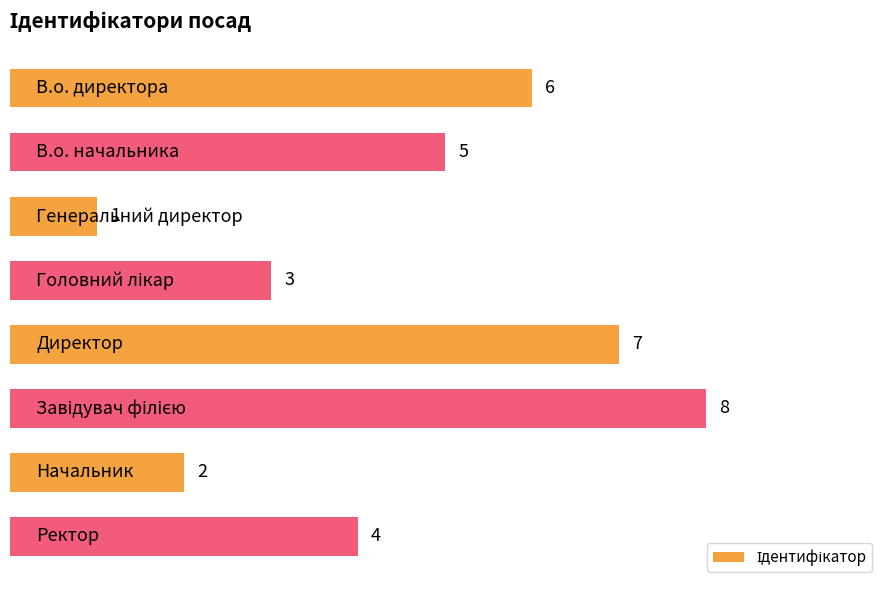

What is the value of the 8th bar from the top?

4